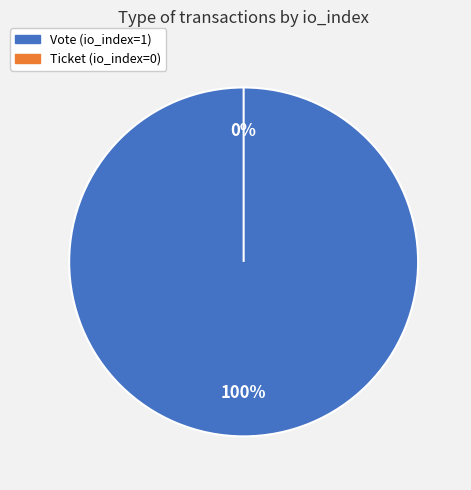

Rank the categories by value from highest to lowest.

Vote, Ticket